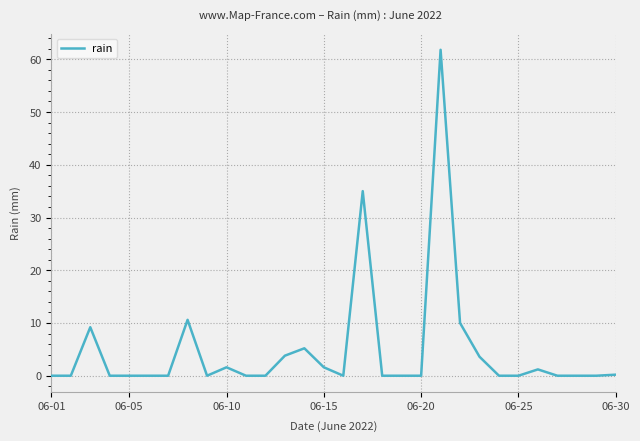

What is the greatest value displayed?

61.8